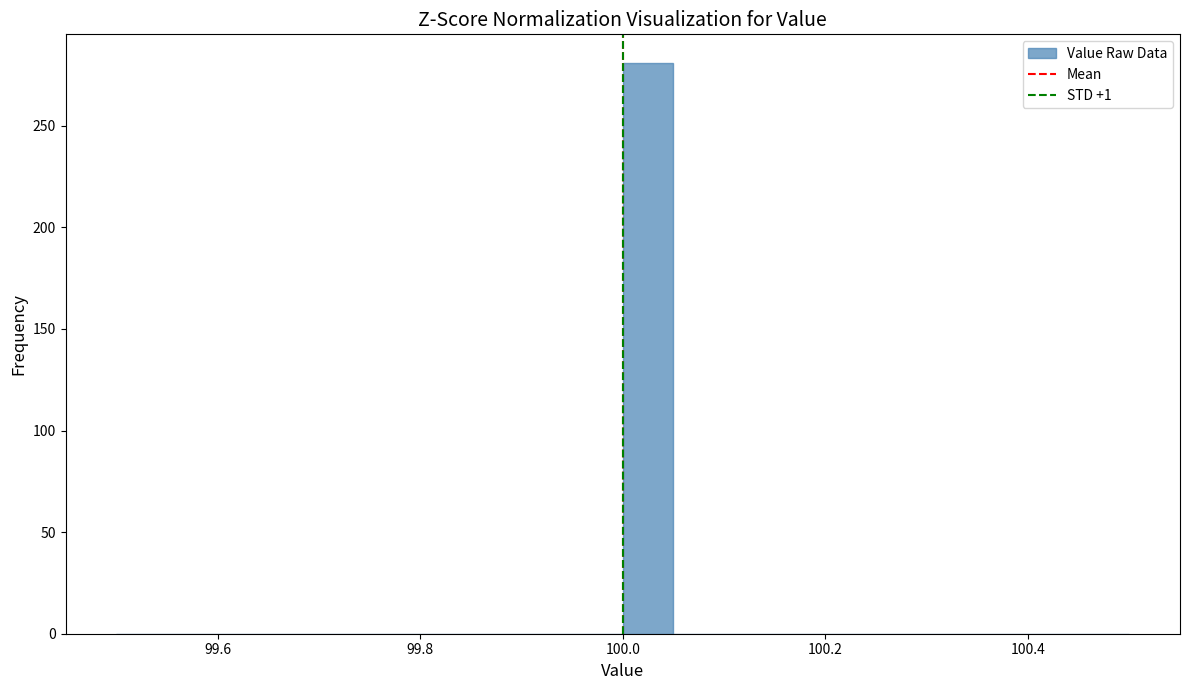

Read against the x-axis, roughly where is the centre of the tallest bar?

100.02